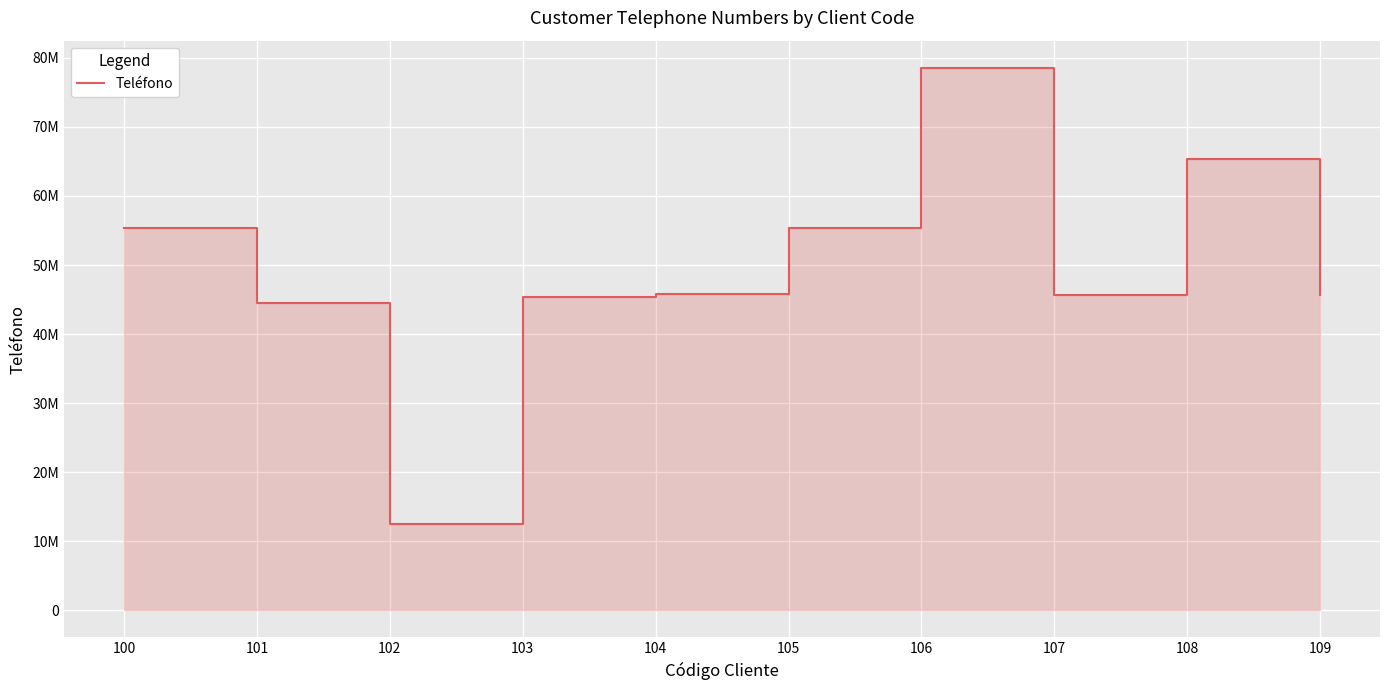

What is the difference between the values at 106 and 107?

32894648